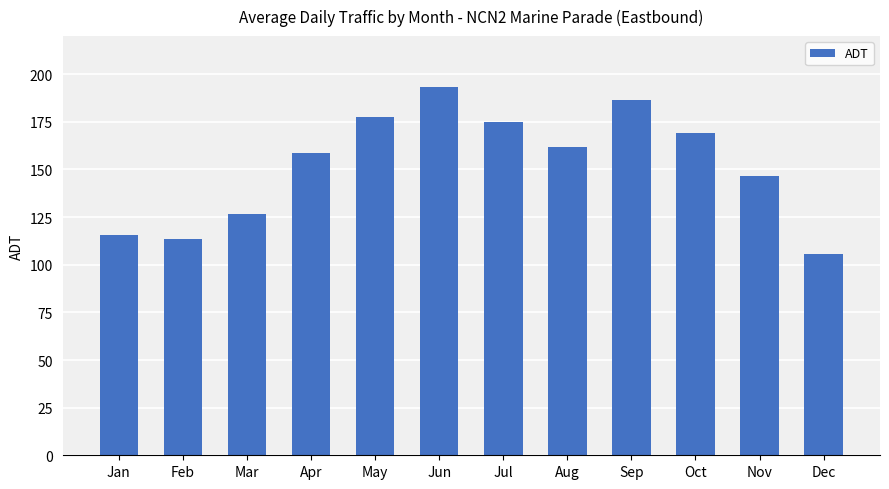

Rank the categories by value from lowest to highest.

Dec, Feb, Jan, Mar, Nov, Apr, Aug, Oct, Jul, May, Sep, Jun